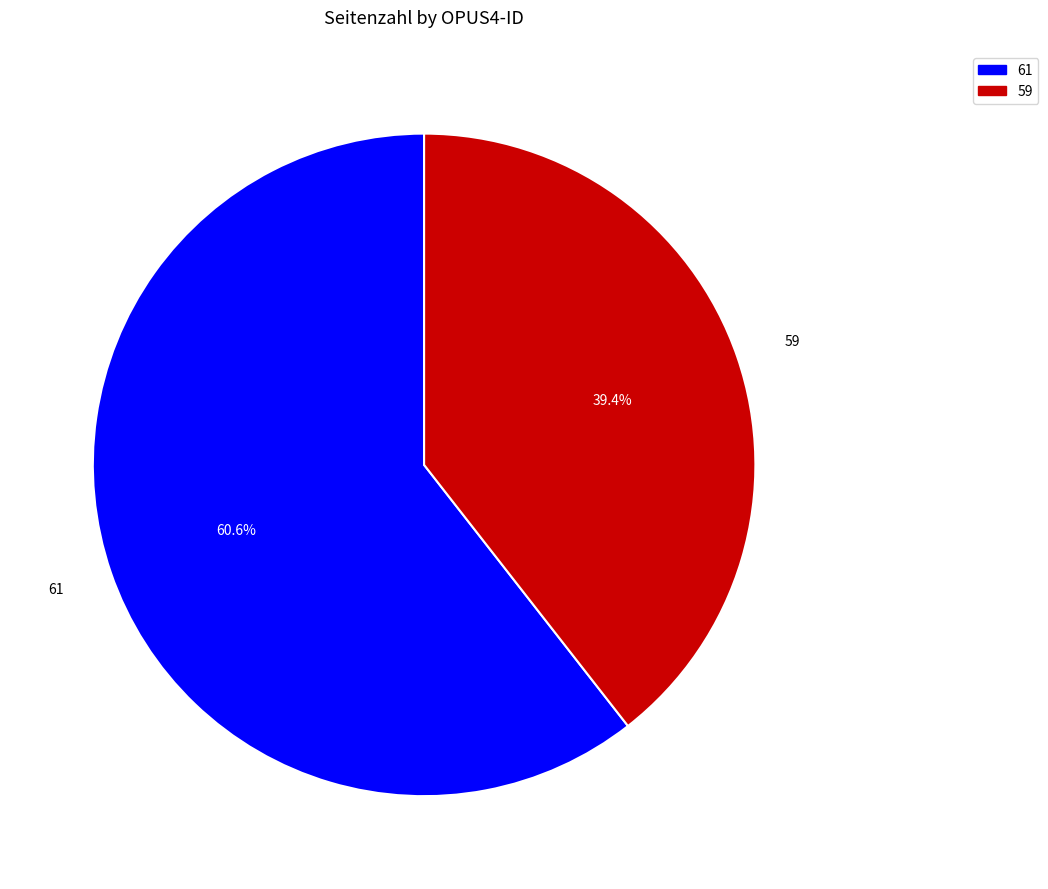

Which slice is the largest?

61